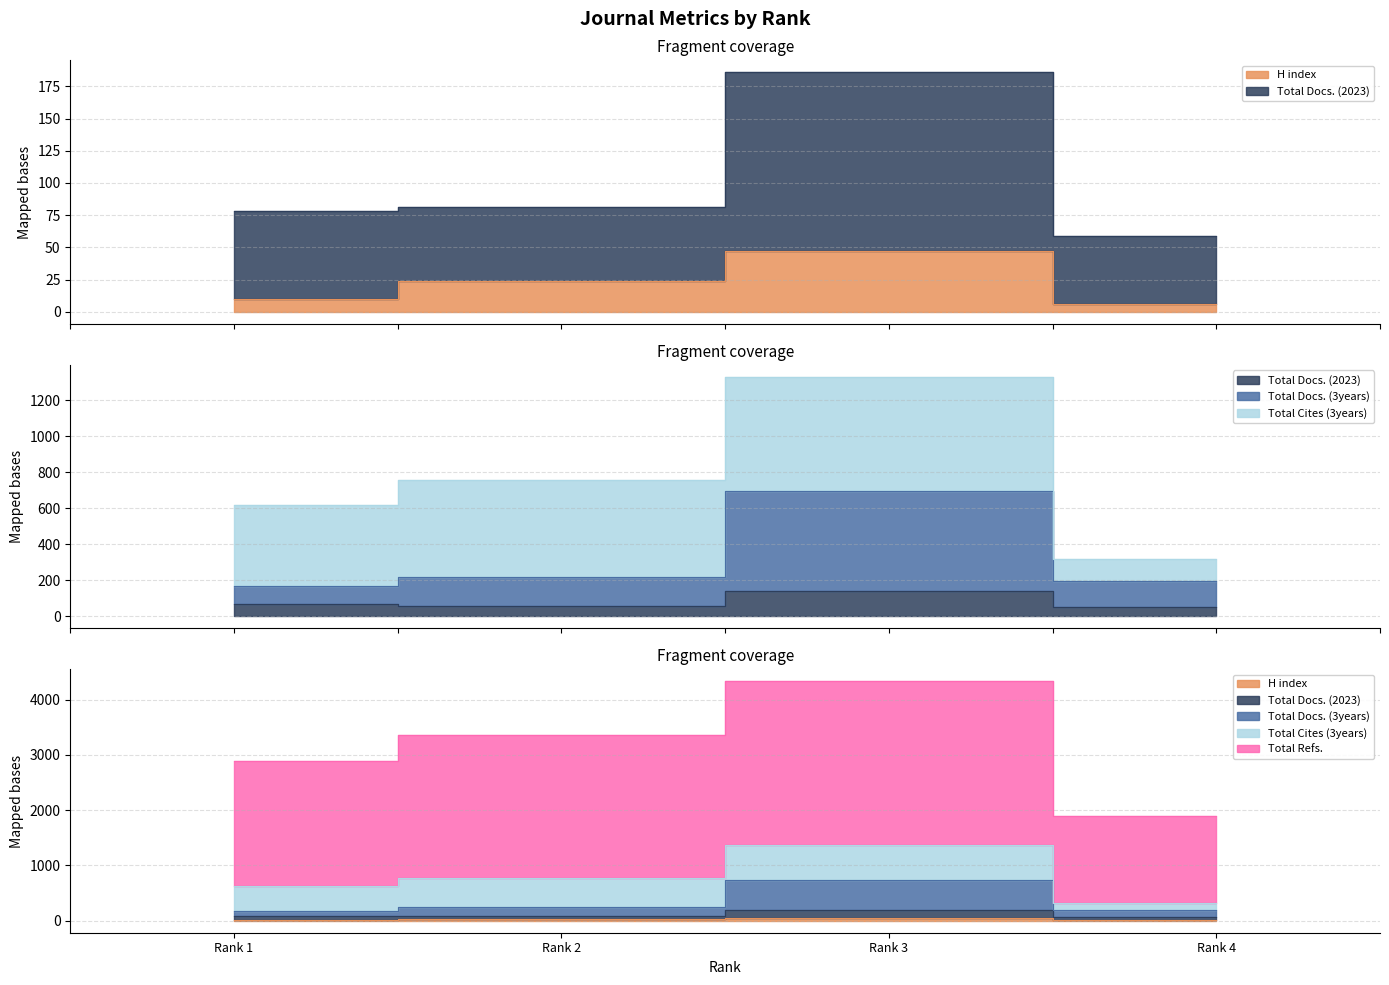

True or false: Total Docs. (3years) and H index intersect in this chart.

False